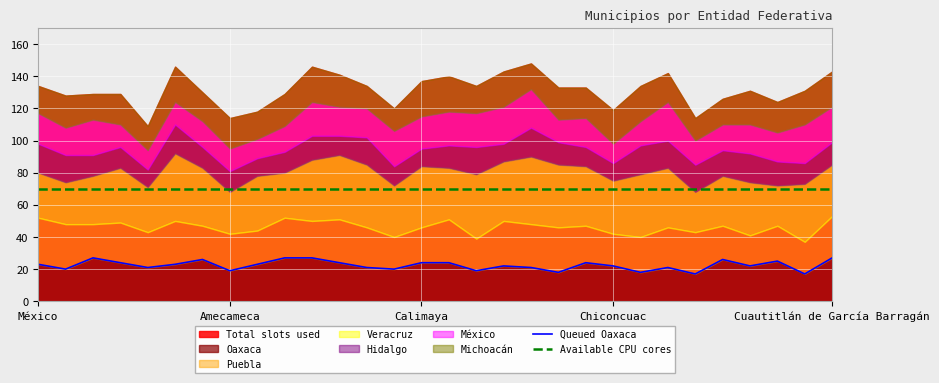

At how many categories does at least one series exceed 23?

30